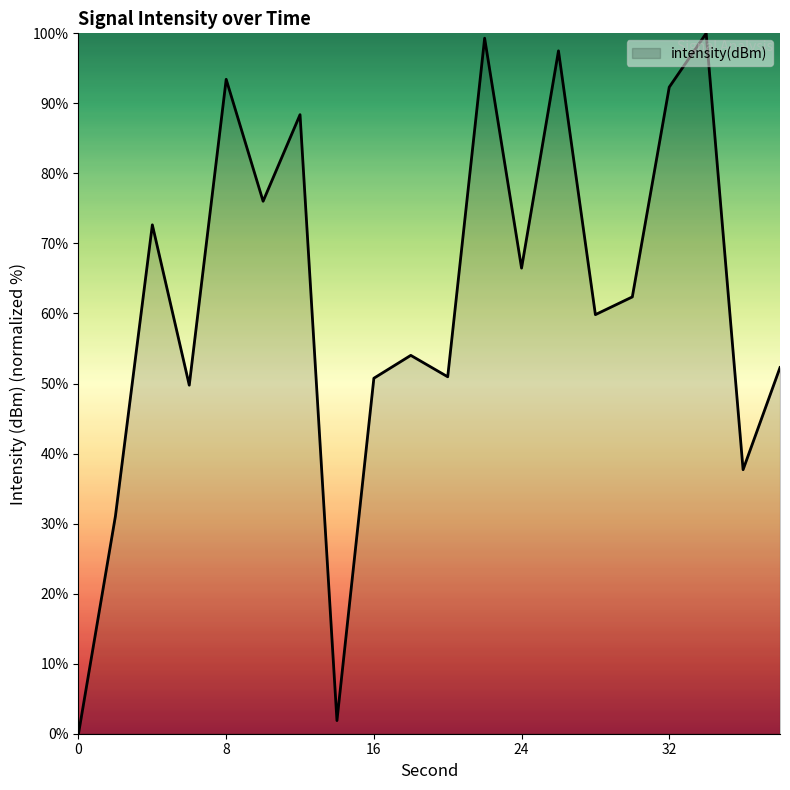

How many values exceed 62?

10